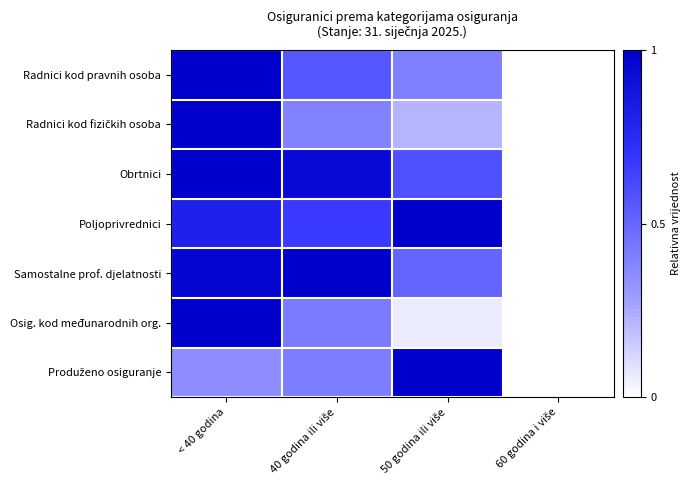

What is the difference between the highest and lowest values at 40 godina ili više?

0.6